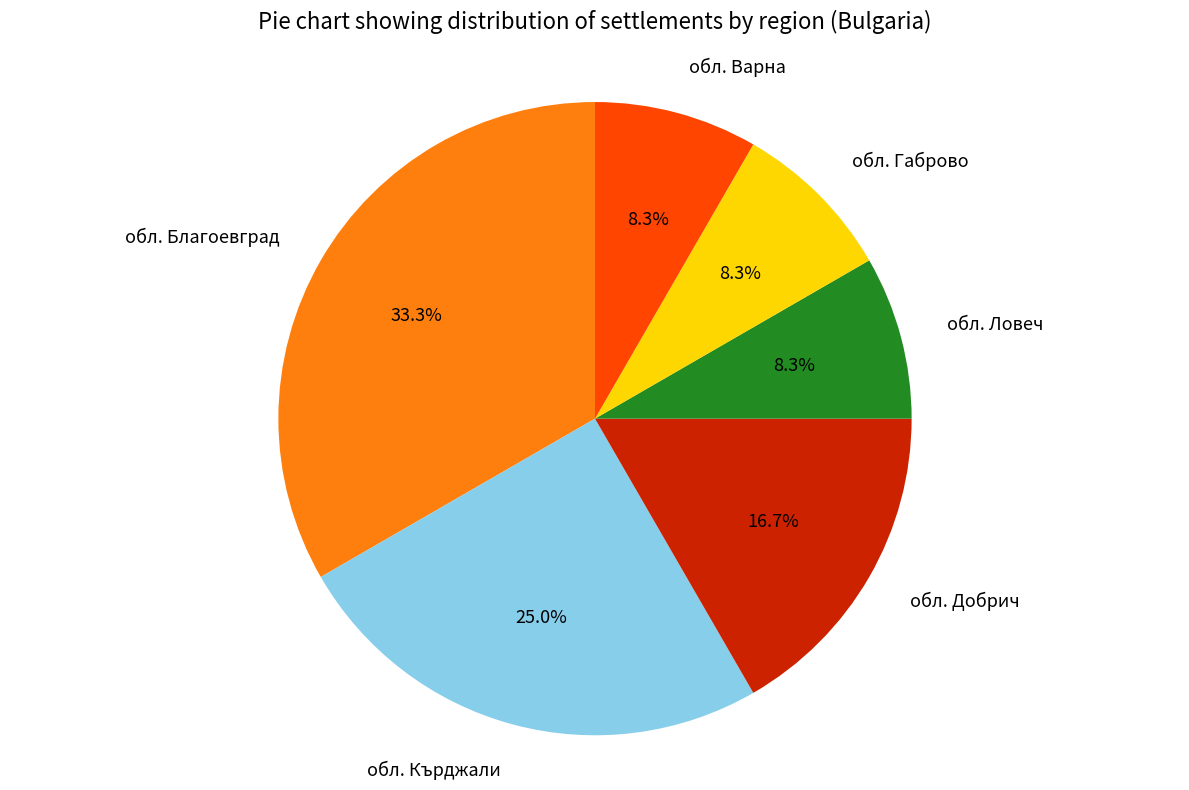

To the nearest percent, what is the average slice percentage?

17%